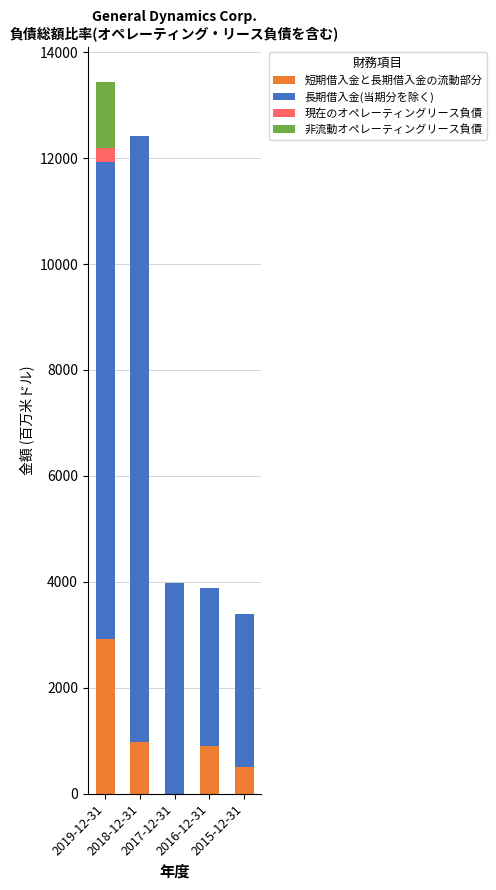

What is the total value across all series at 2018-12-31?

12417